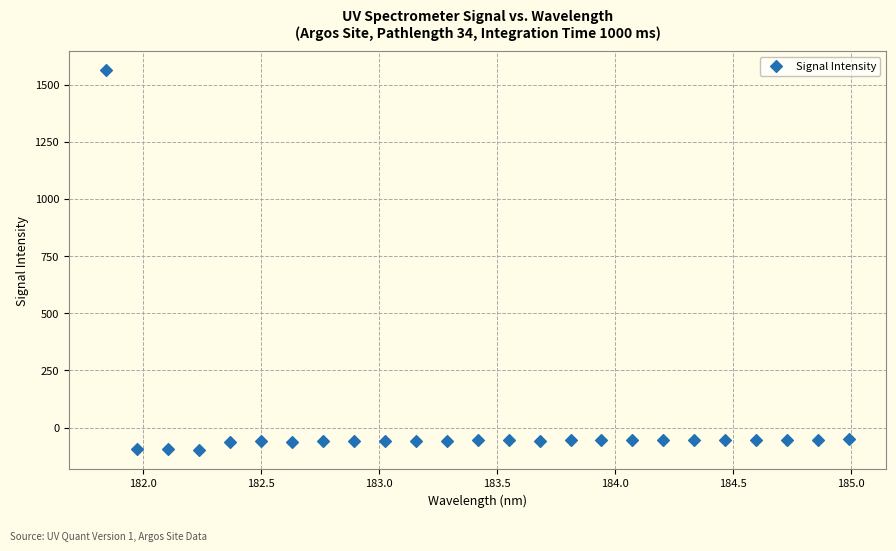

What is the range of X values (max minus min)?

3.1